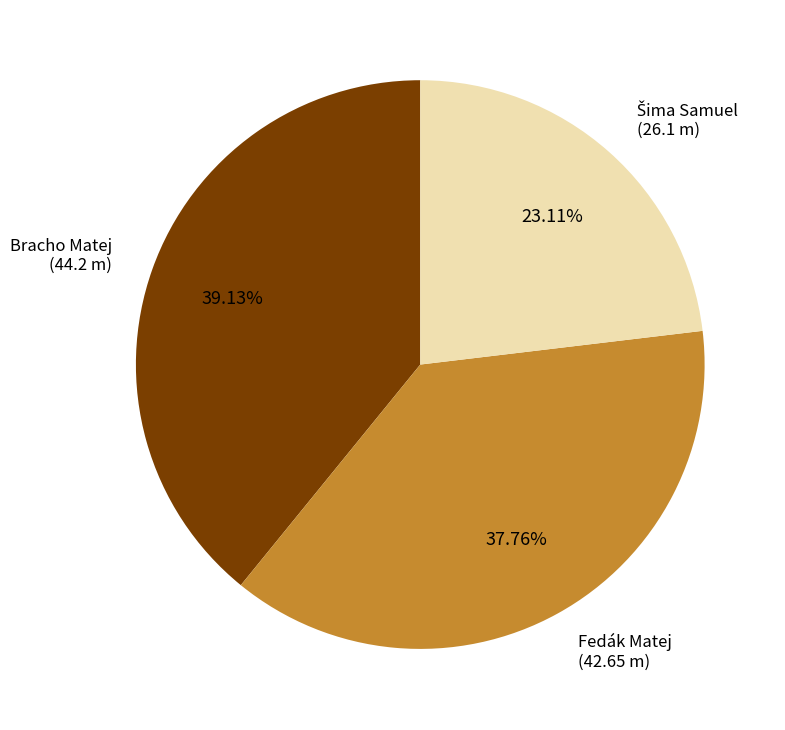

Does any single category account for the majority?

No